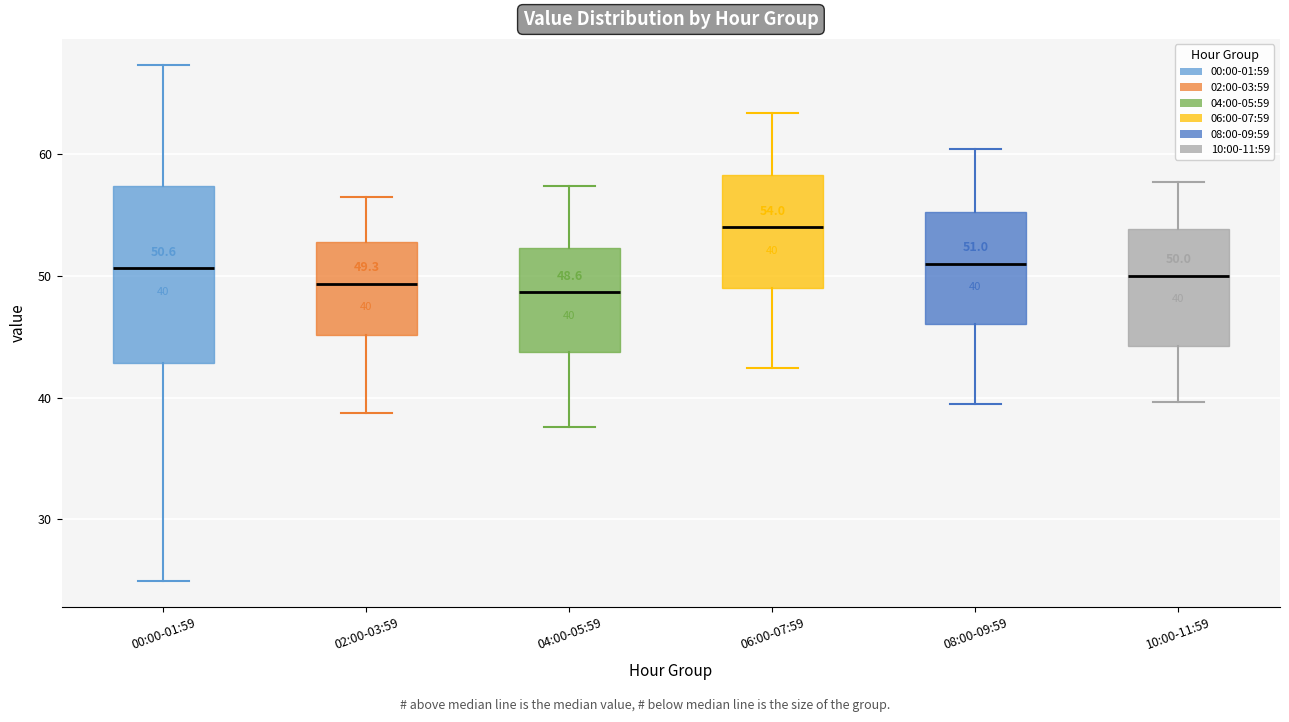

Comparing the boxes themselves (not the whiskers), which one is the tallest?

00:00-01:59